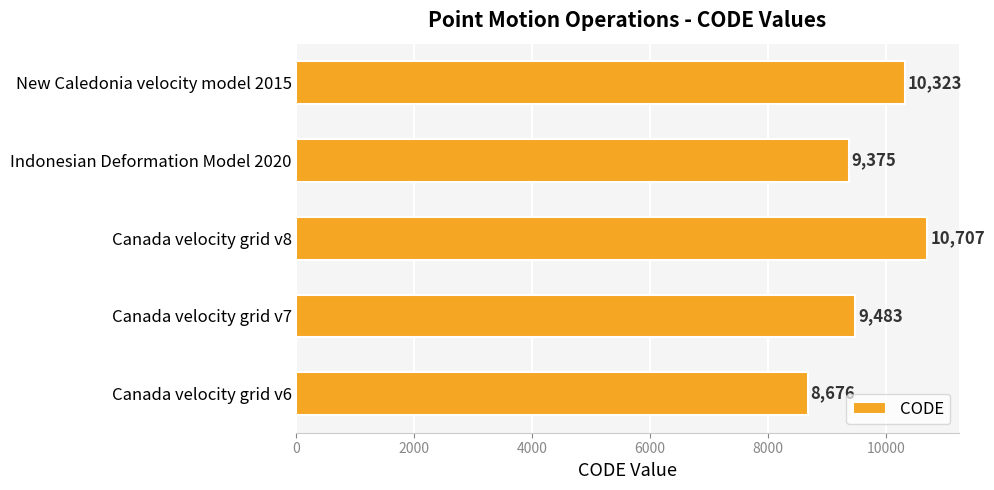

What is the greatest value displayed?

10707